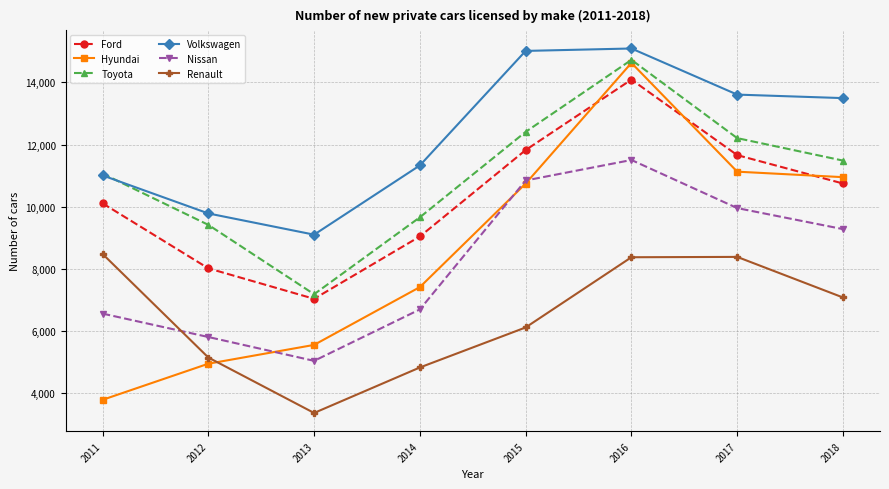

What is the value of the Renault point at the 1st from the left?

8478